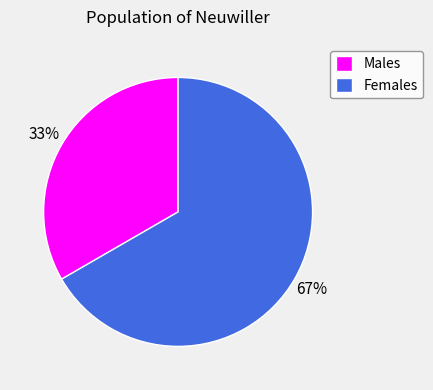

To the nearest percent, what percentage of the pie is Males?

33%